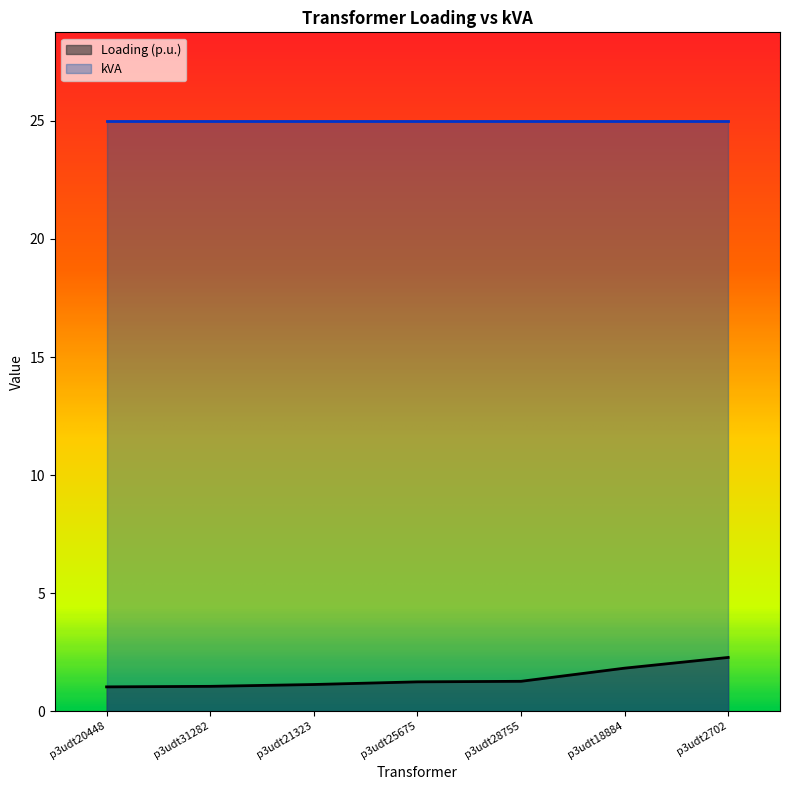

What is the label of the 3rd point from the right?

p3udt28755